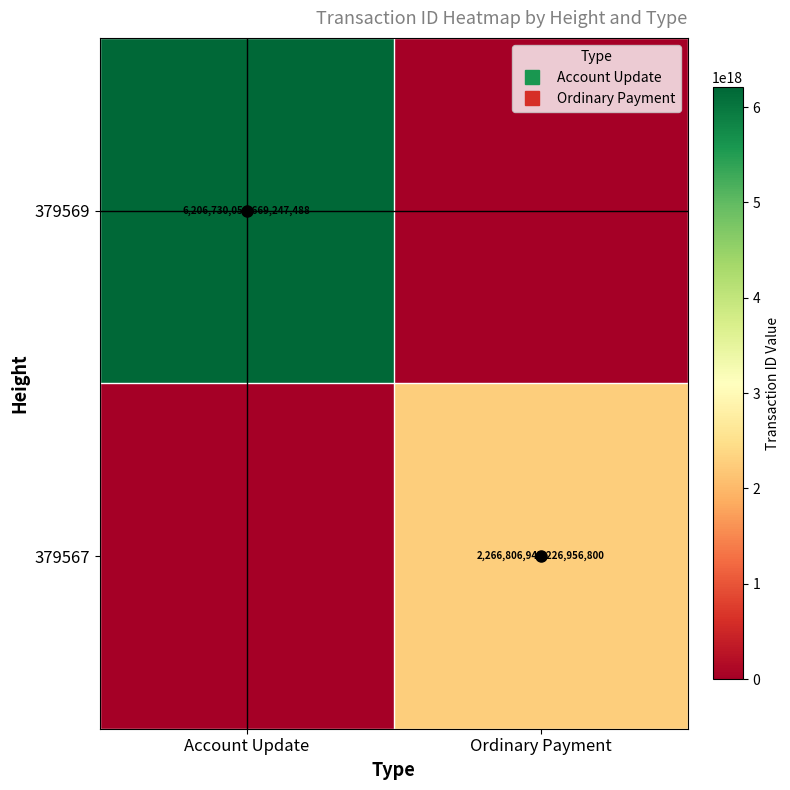

What is the average value of the 379569 series?

3103365027334623744